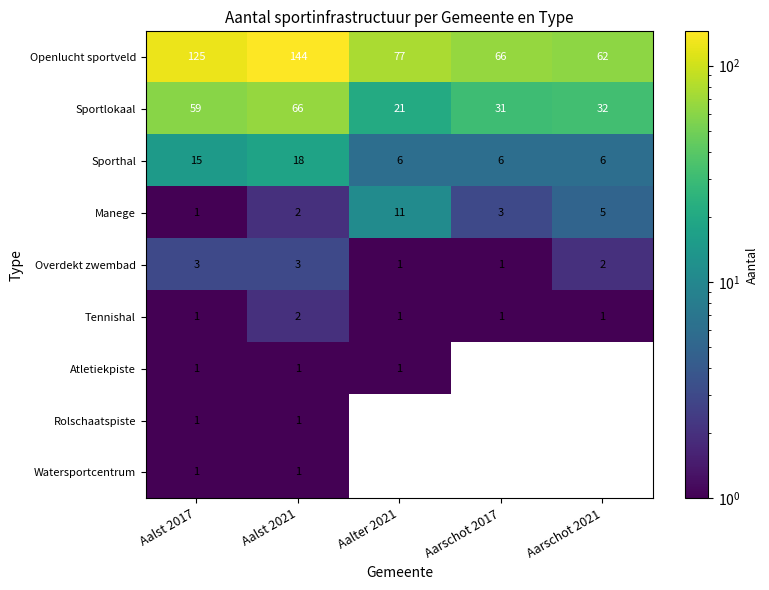

How many data points in Tennishal are above 1?

1